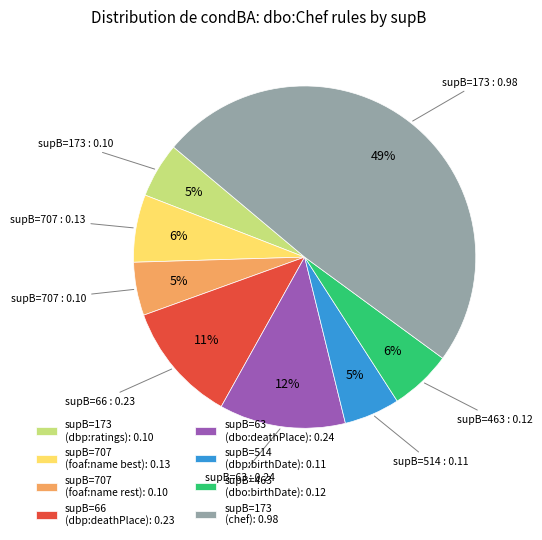

To the nearest percent, what percentage of the pie is supB=173 (chef): 0.98?

49%